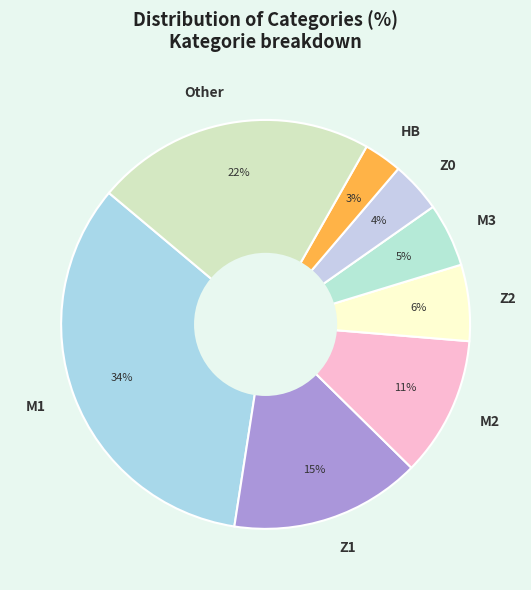

How many slices are in this pie chart?

8